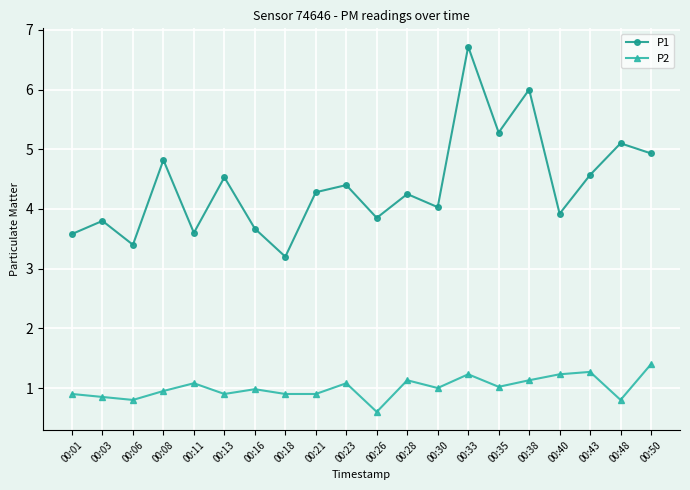

The value of P2 at 00:23 is 1.6. True or false?

False